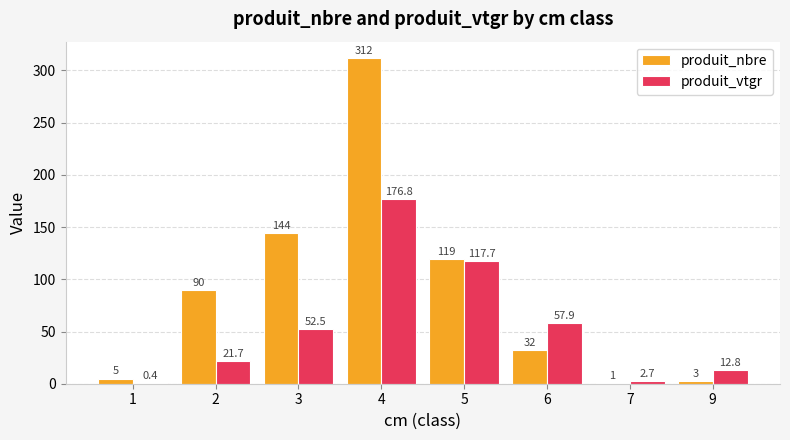

At which label is produit_nbre closest to 156?

3